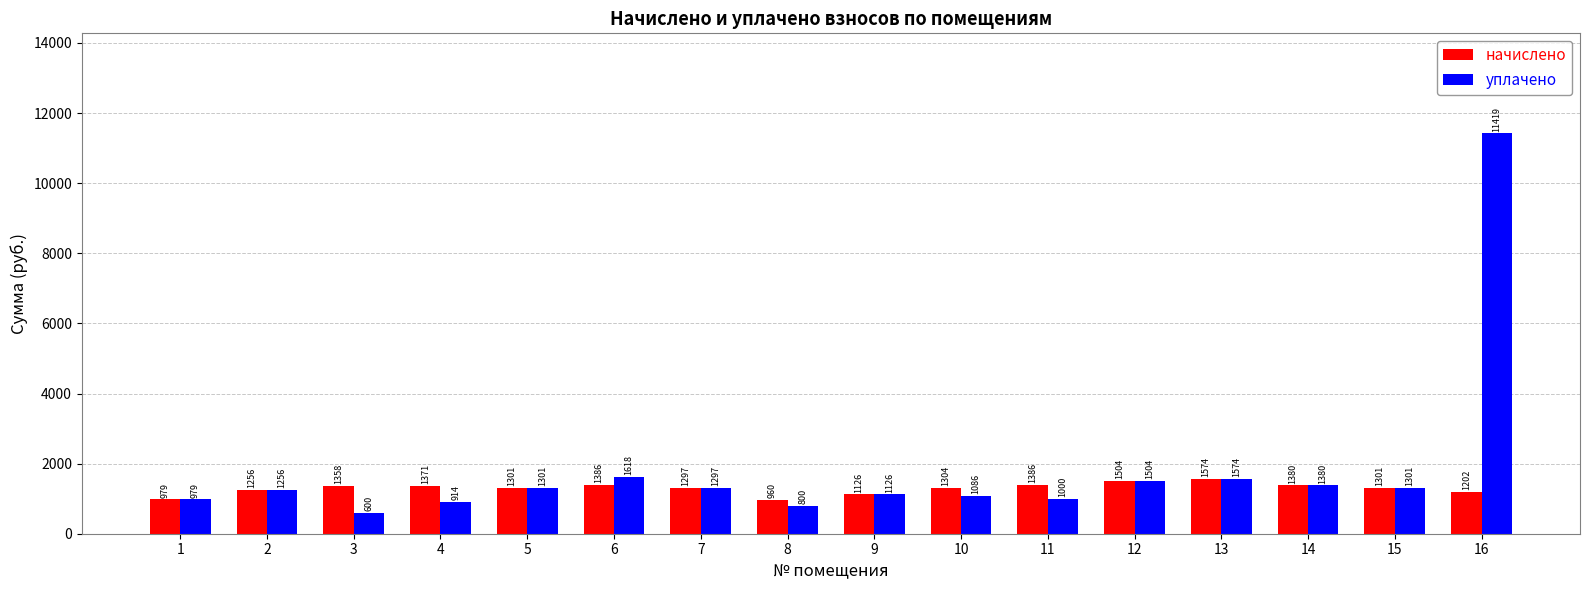

Which series changed the most between 4 and 9?

начислено